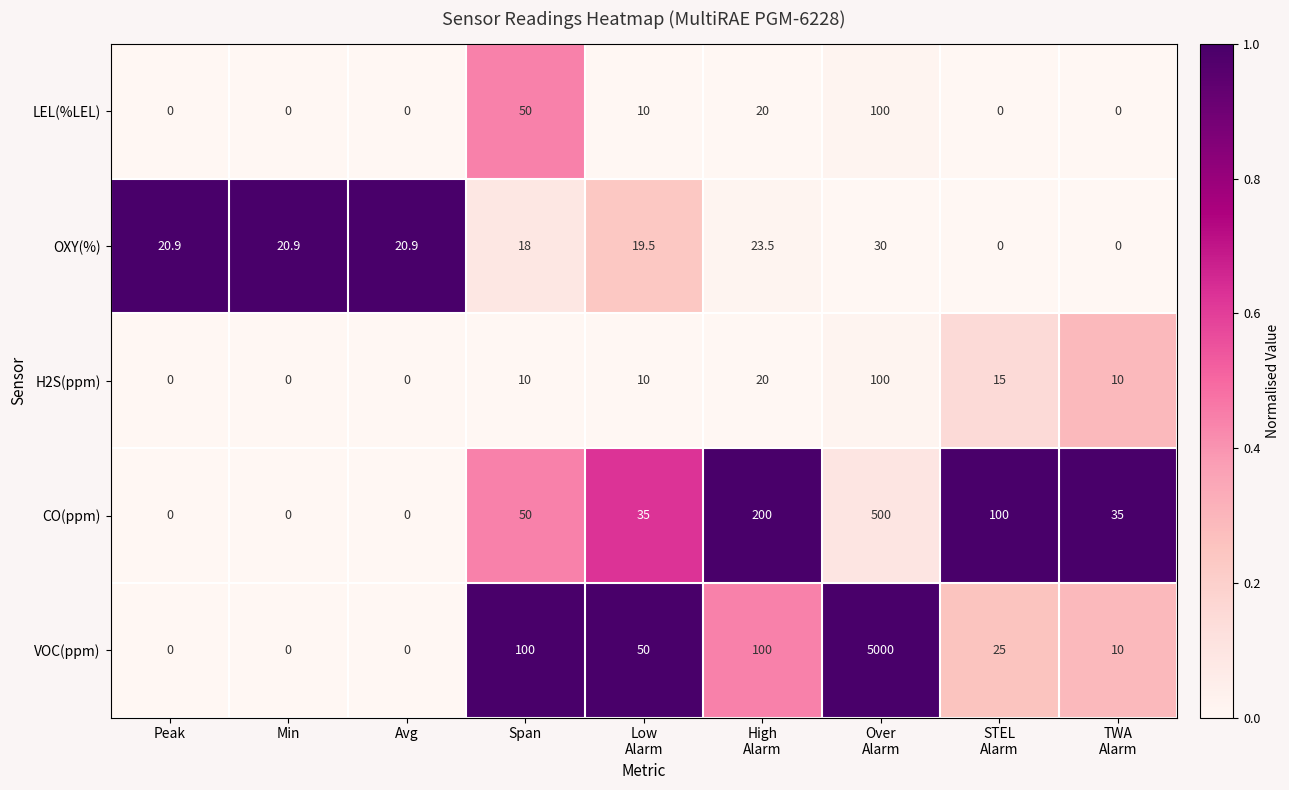

At which category is the sum across all series the highest?

Over
Alarm